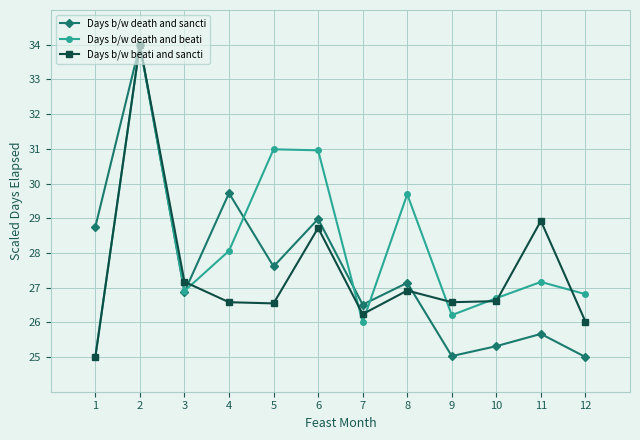

At which label does Days b/w death and sancti first exceed 27?

1